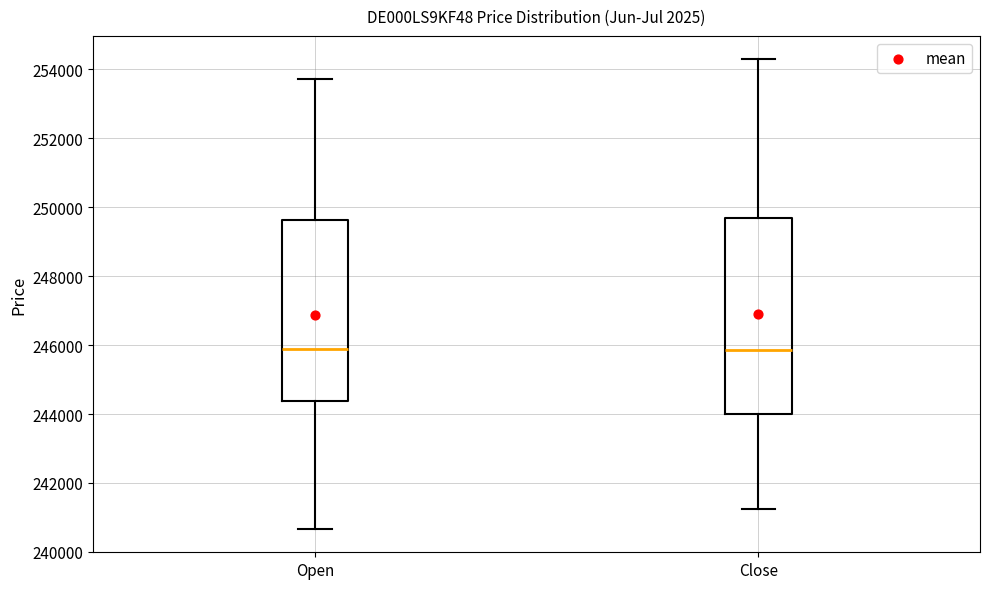

Reading left to right, read every box against the y-axis: the position of its median line, the range the box covers, and the ends of its whiskers. The values are not printed on the chart, so give them approximately, as read against the axis.

Open: median 245800, box 244400 to 249600, whiskers 240600 to 253800
Close: median 245800, box 244000 to 249600, whiskers 241200 to 254200